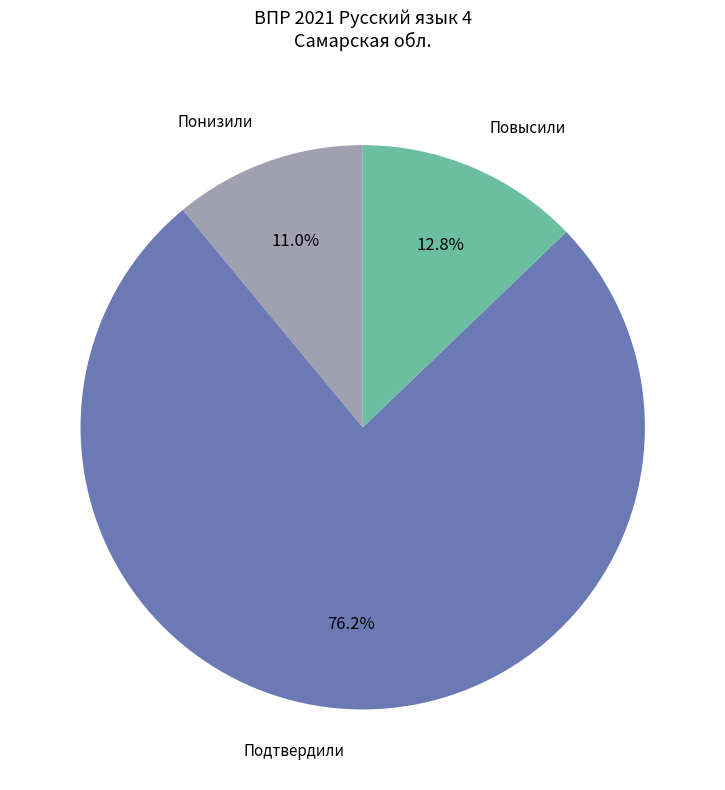

Count the number of slices in the pie.

3